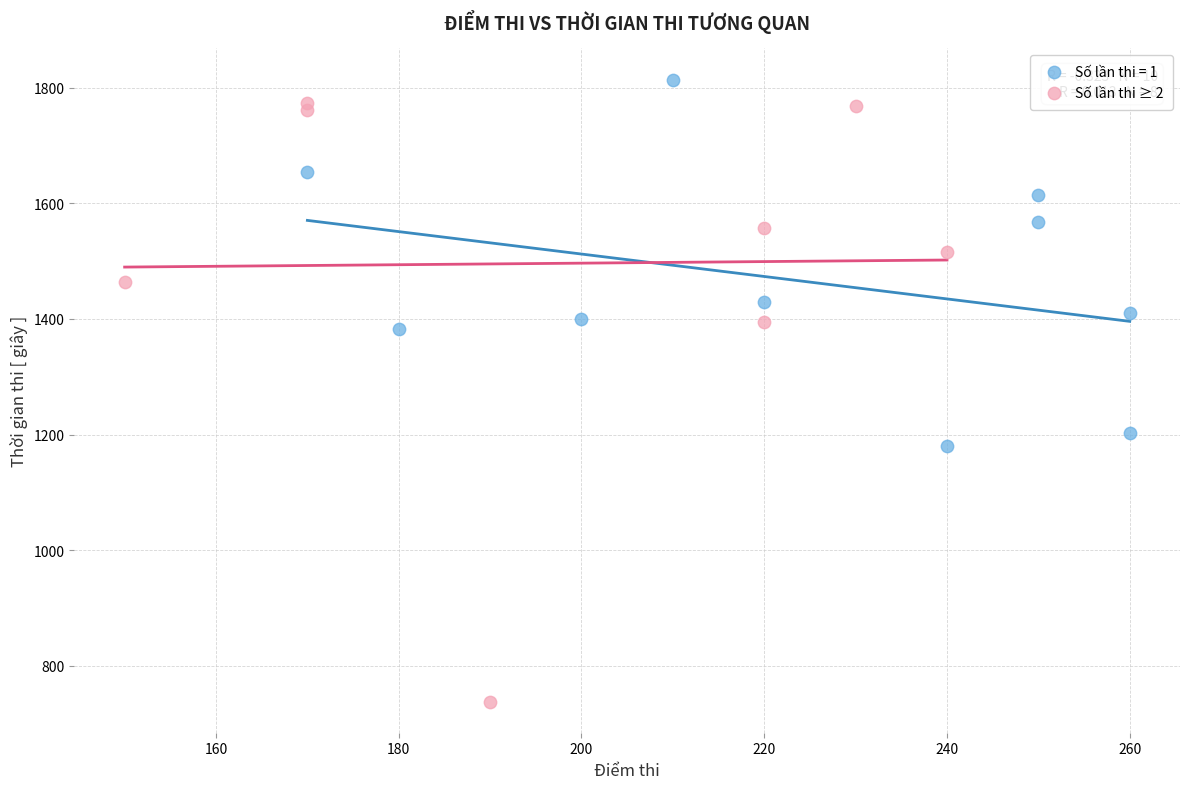

Which series has the largest Y range (max minus min)?

Số lần thi ≥ 2